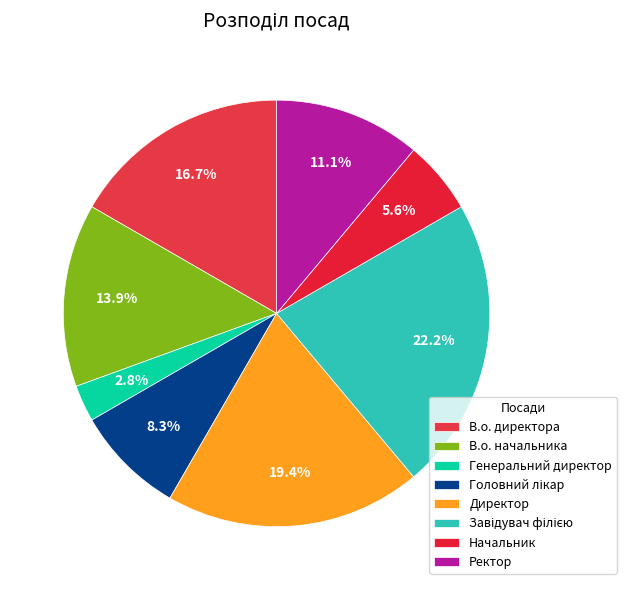

Count the number of slices in the pie.

8